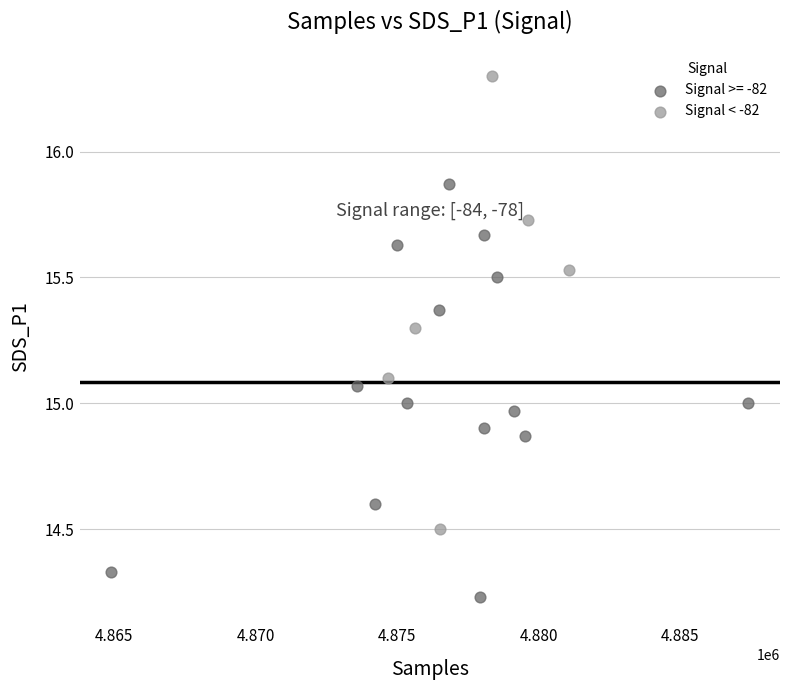

Which series contains the lowest Y value?

Signal >= -82